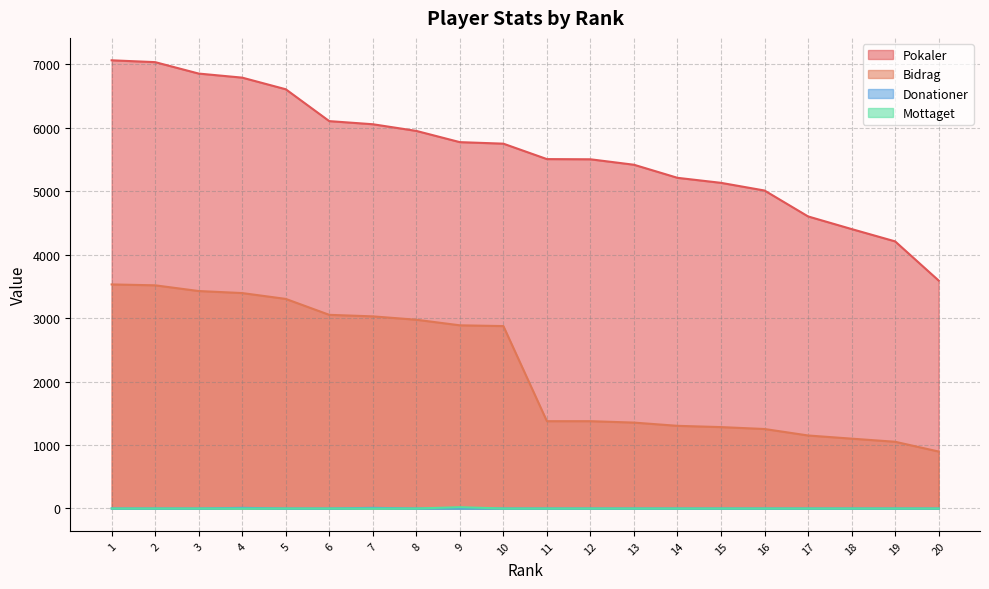

Is the value of Bidrag at 1 greater than the value of Pokaler at 2?

No